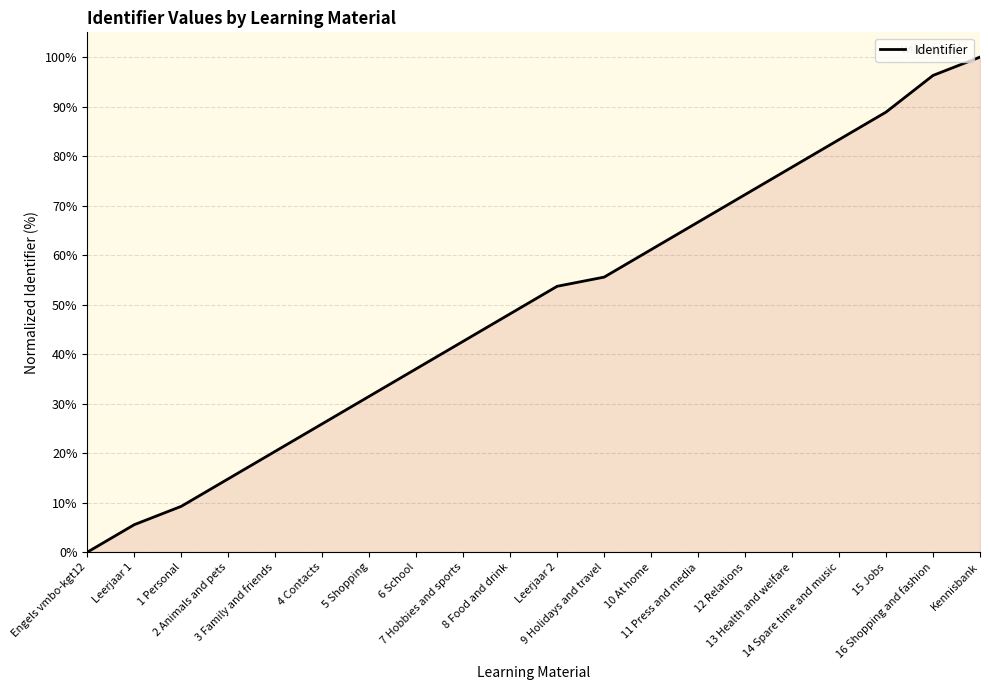

How many lines are shown in the chart?

1